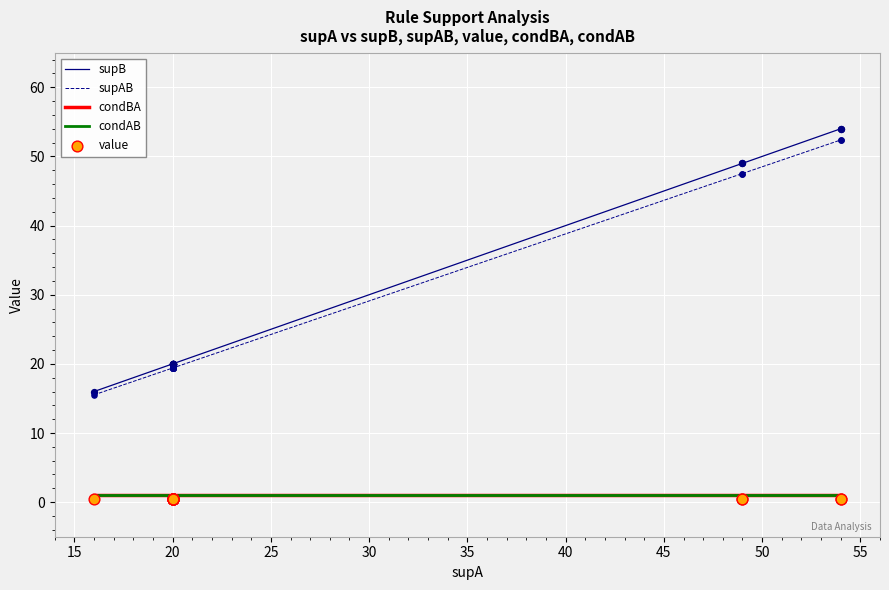

Which series reaches the minimum Y coordinate?

value